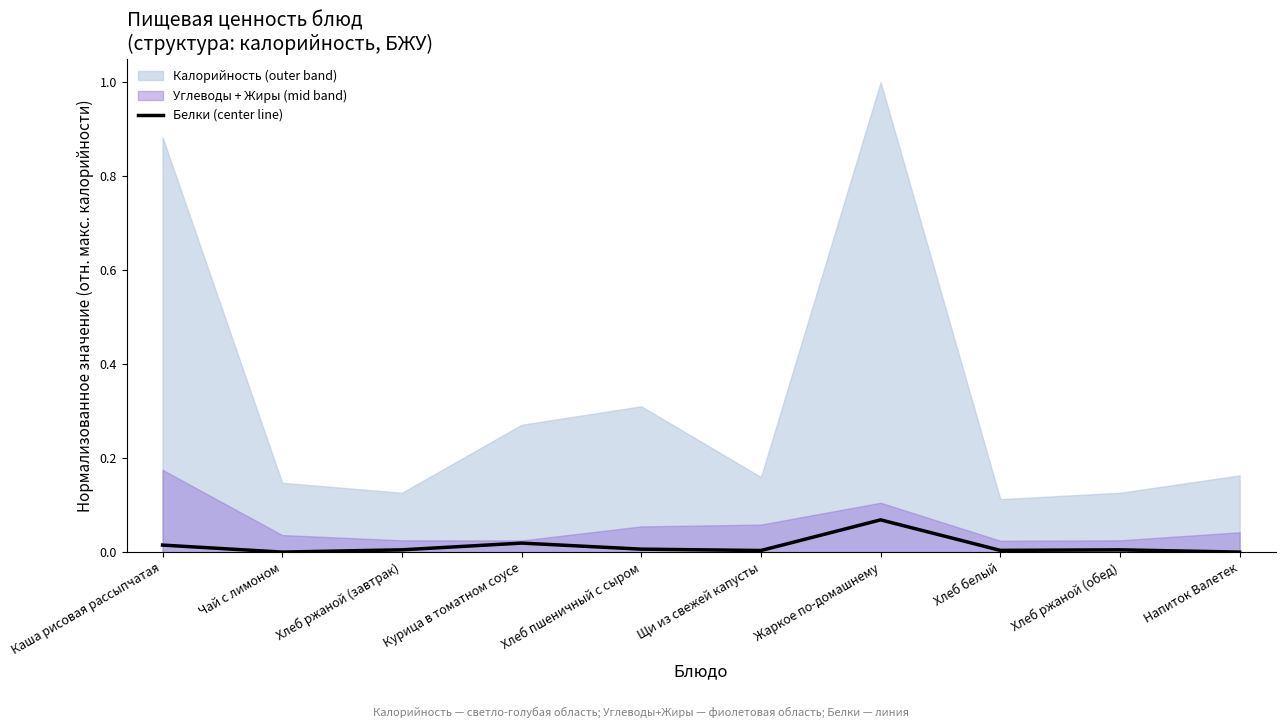

Which has a higher value, Щи из свежей капусты or Каша рисовая рассыпчатая?

Каша рисовая рассыпчатая